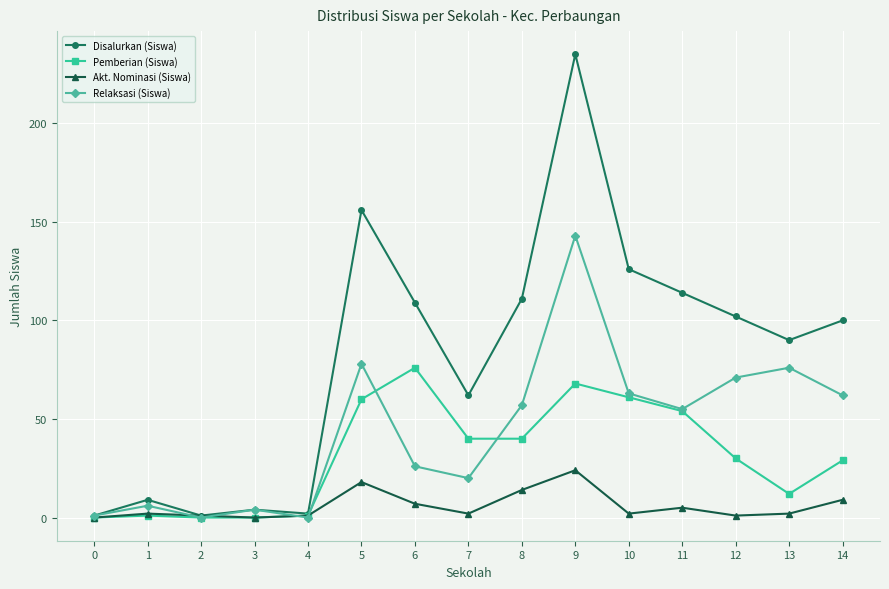

At which label is Relaksasi (Siswa) closest to 71?

12